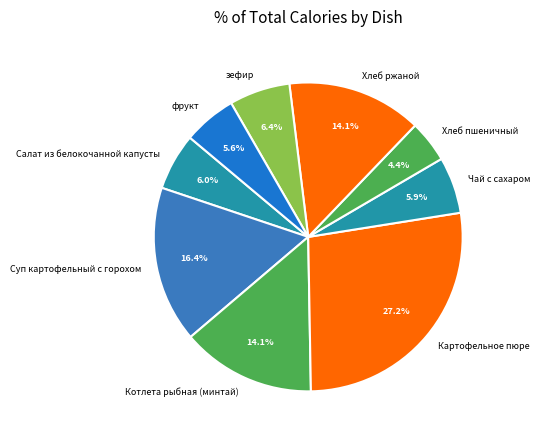

The Картофельное пюре slice represents 12% of the pie. True or false?

False